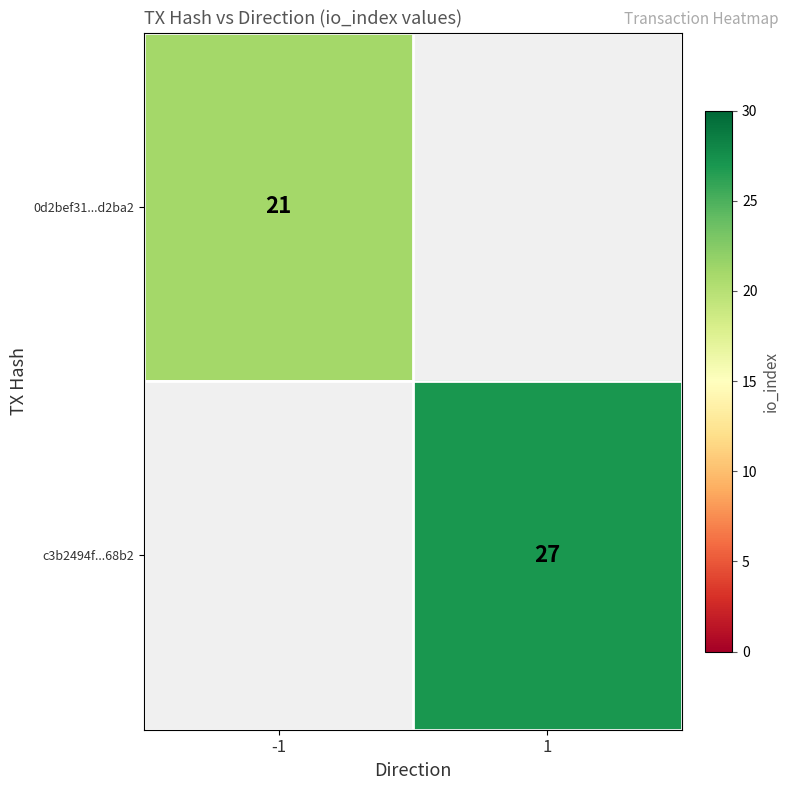

The c3b2494f...68b2 series shows 6 at 1. True or false?

False